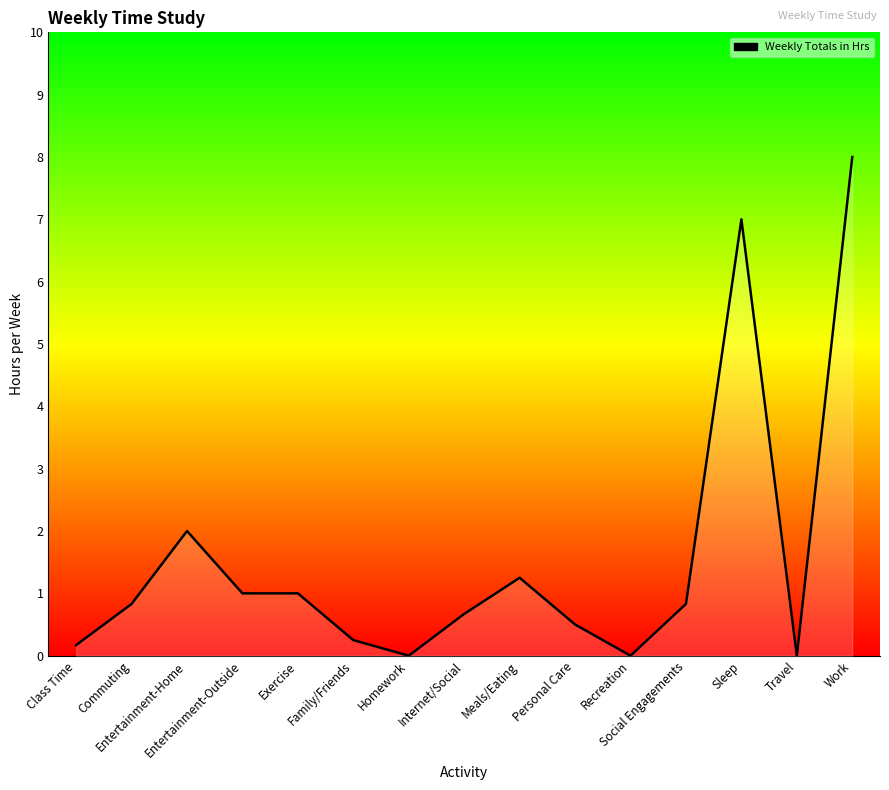

Where is the data nearest to the value 4?

Entertainment-Home